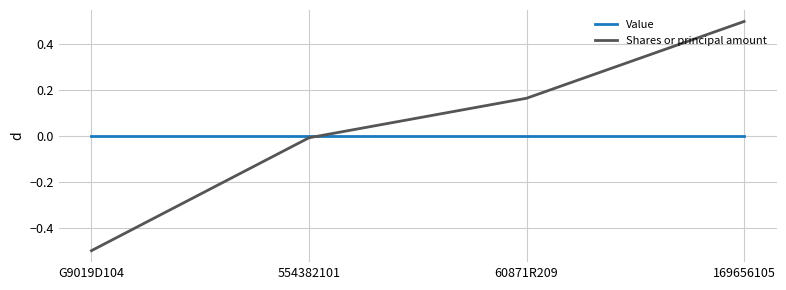

What position from the left is 169656105?

4